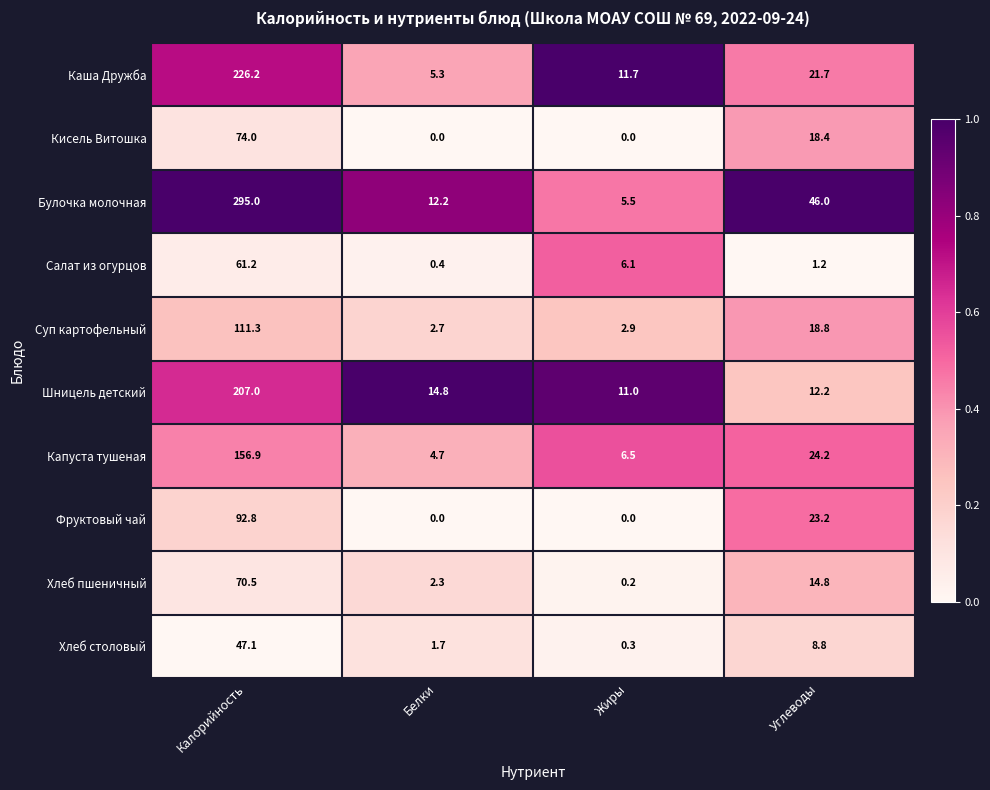

The value of Каша Дружба at Углеводы is 21.7. True or false?

True